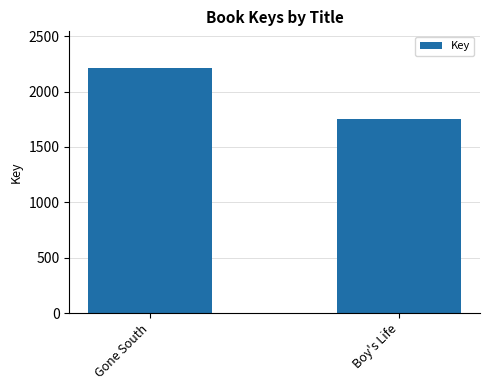

Rank the categories by value from lowest to highest.

Boy's Life, Gone South